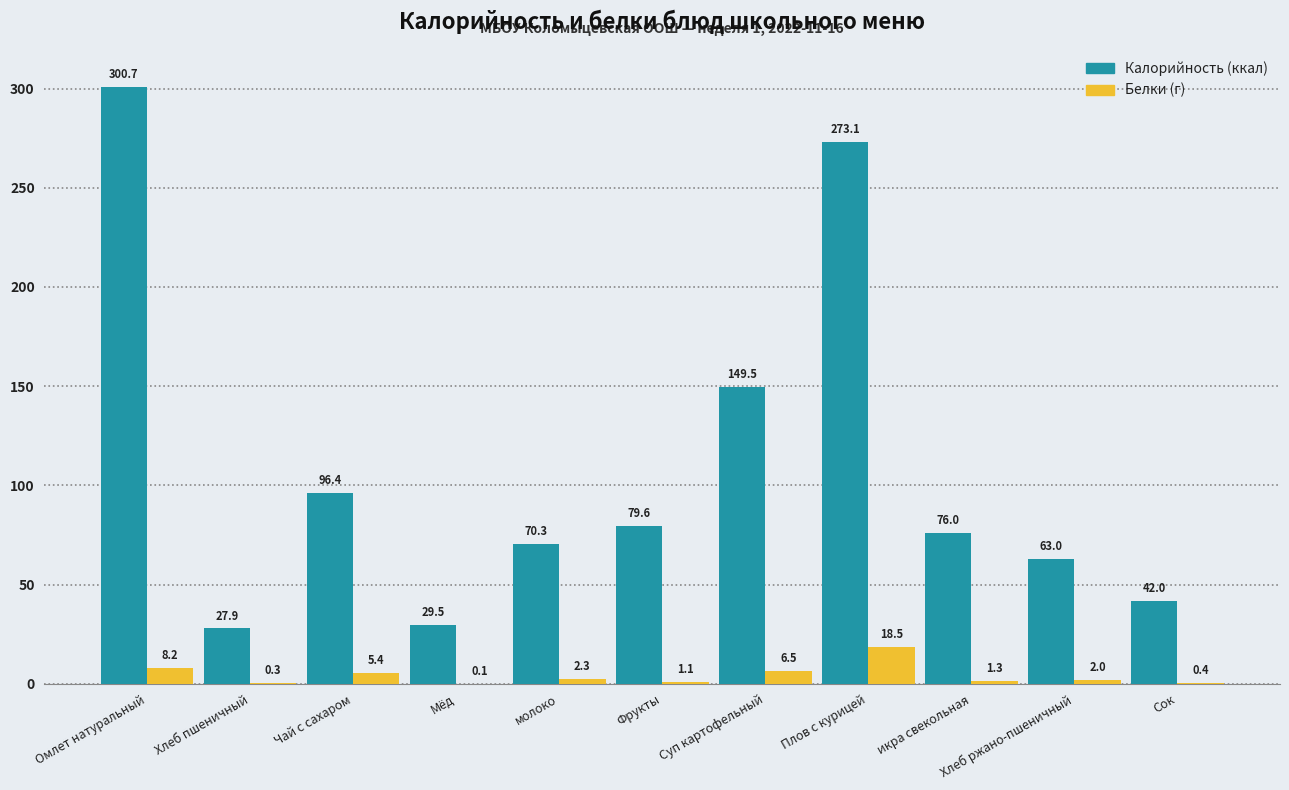

What is the total value across all series at Сок?

42.4